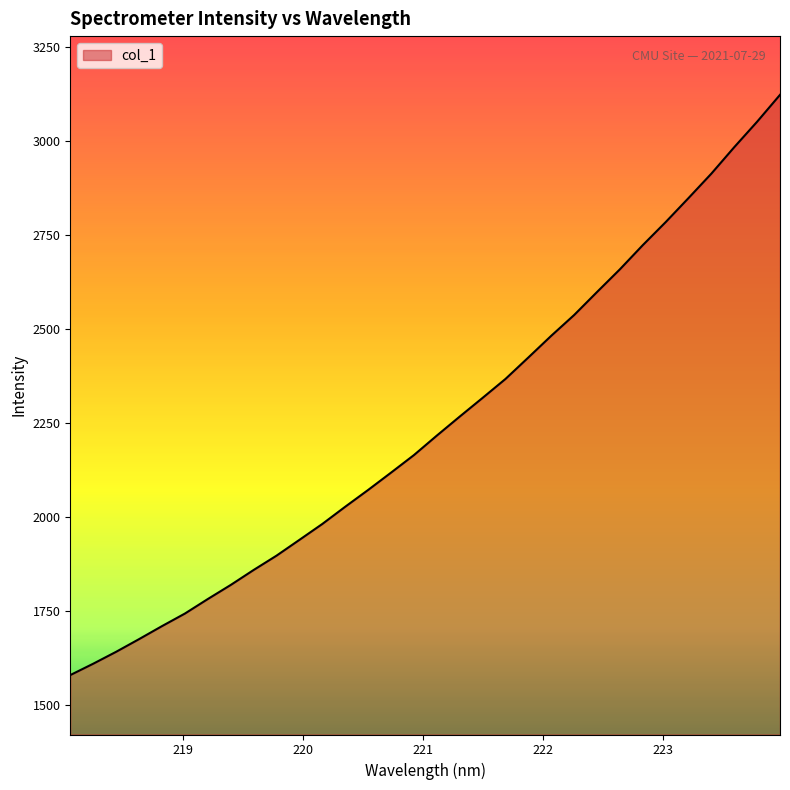

What is the greatest value displayed?

3121.8